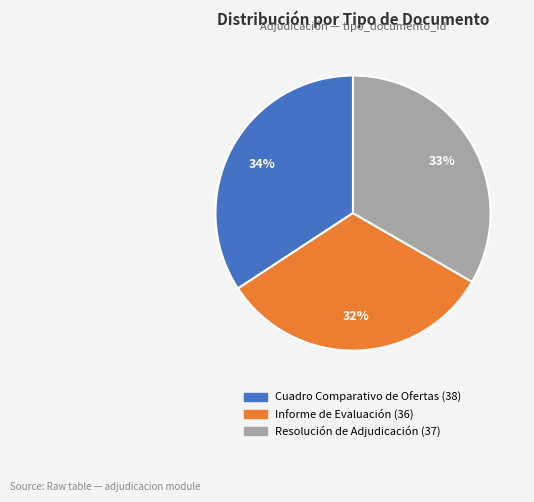

What percentage is the Cuadro Comparativo de Ofertas slice, to the nearest percent?

34%